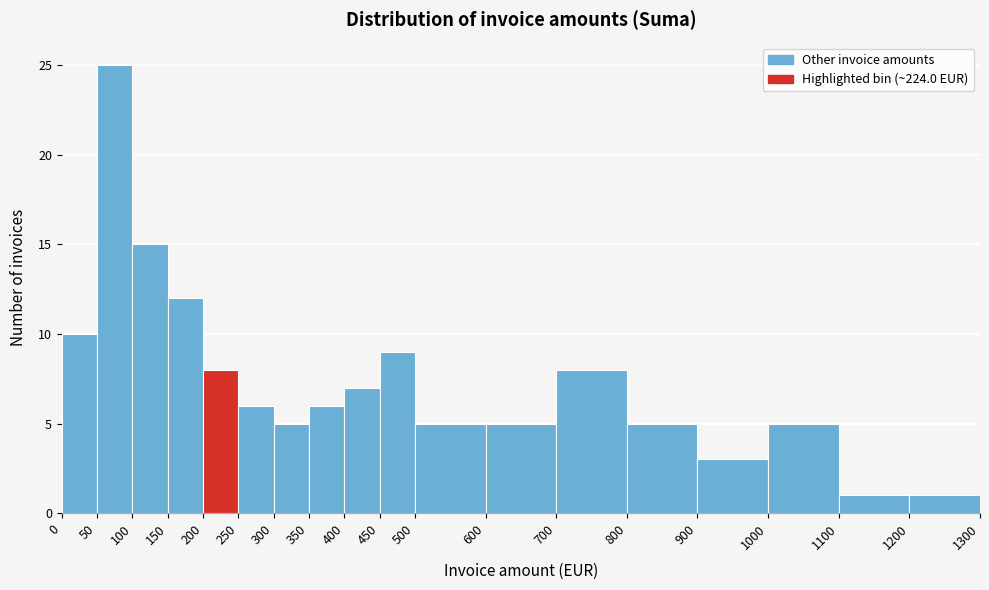

Reading left to right, transcribe this chart: for each bar, give the range it covers on the x-axis and its height. The values are not printed on the chart, so give them approximately, as read against the axis.

0 to 50: 10
50 to 100: 25
100 to 150: 15
150 to 200: 12
200 to 250: 8
250 to 300: 6
300 to 350: 5
350 to 400: 6
400 to 450: 7
450 to 500: 9
500 to 600: 5
600 to 700: 5
700 to 800: 8
800 to 900: 5
900 to 1000: 3
1000 to 1100: 5
1100 to 1200: 1
1200 to 1300: 1